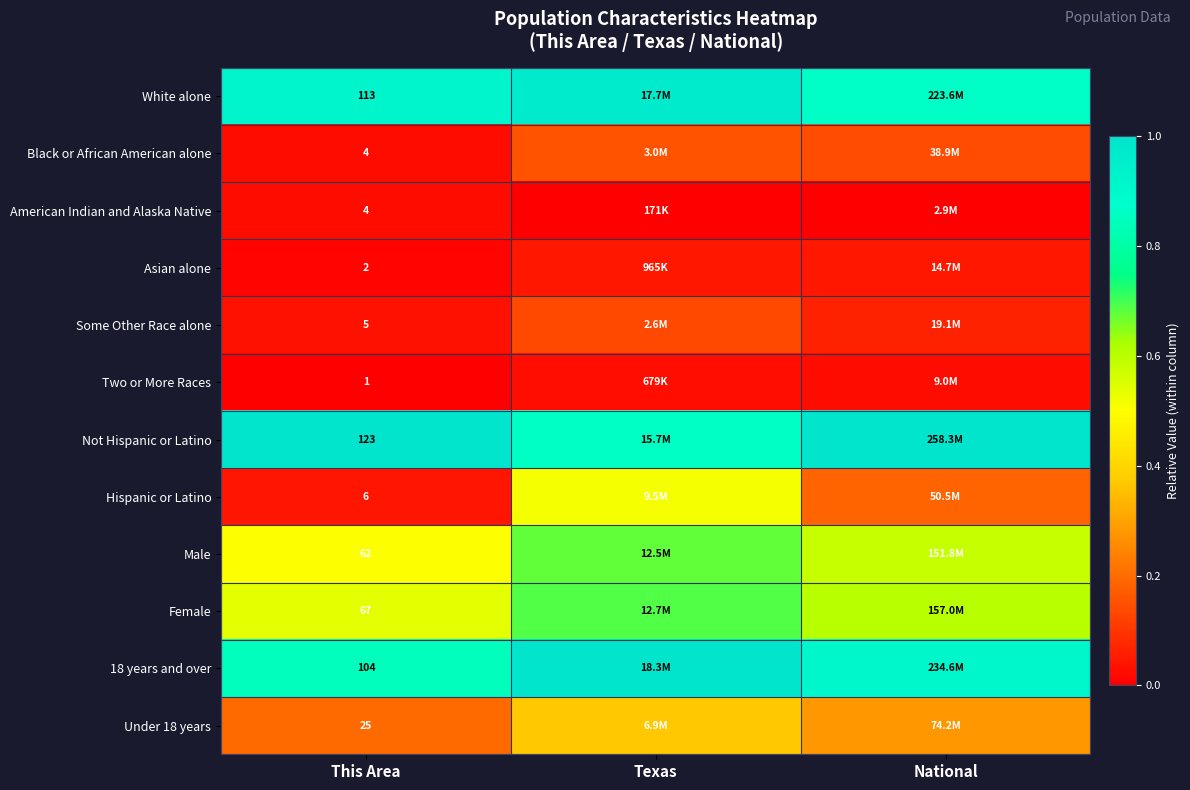

Count the Some Other Race alone values in the range 0 to 1.

3